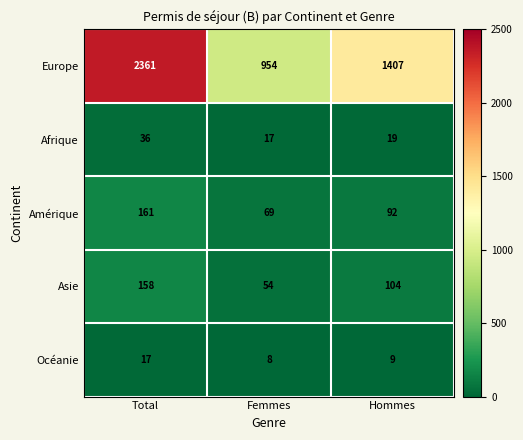

Rank the series at Hommes from lowest to highest value.

Océanie, Afrique, Amérique, Asie, Europe